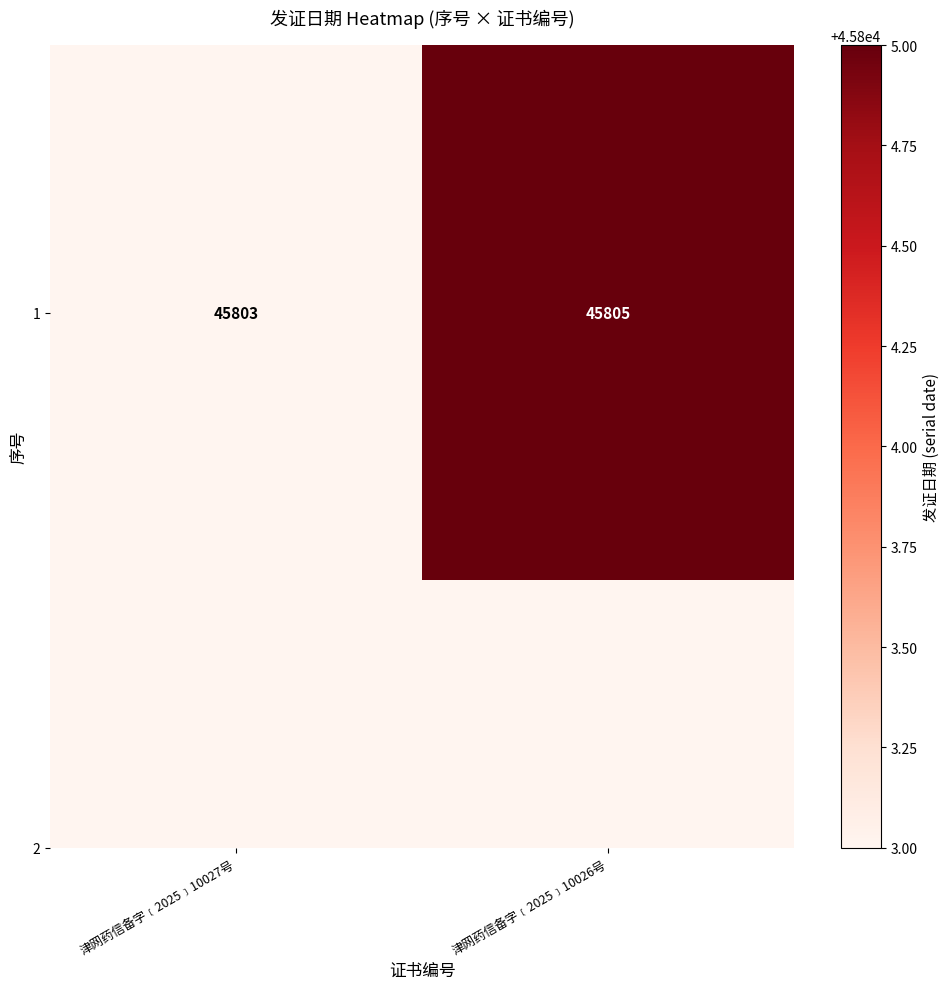

Read the value at 津网药信备字﹝2025﹞10026号.

45805